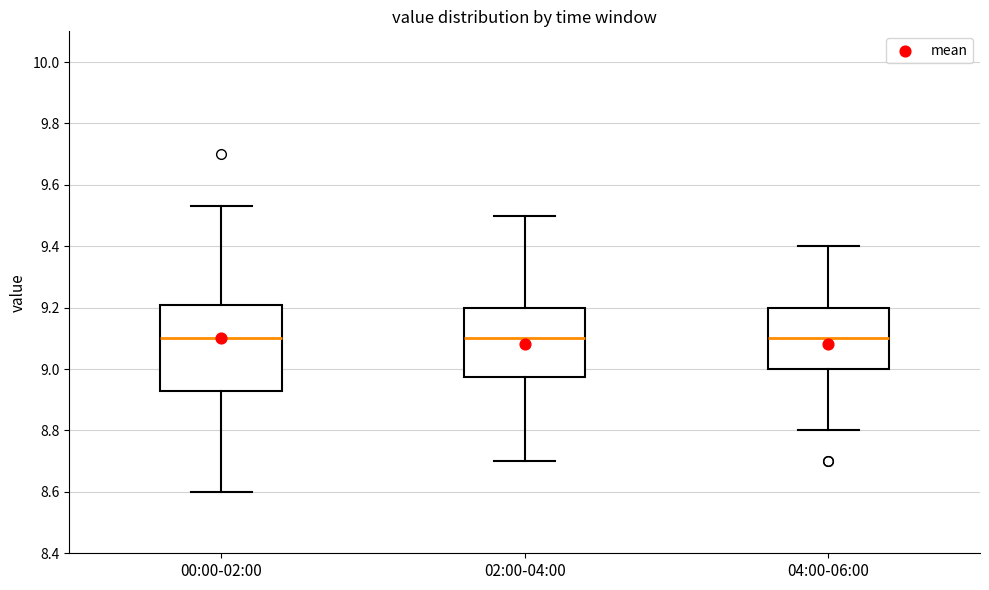

Reading left to right, transcribe this box plot: for each box, give where its median line is, the range the box spans, and where its two whiskers end, as read against the y-axis. The values are not printed on the chart, so give them approximately, as read against the axis.

00:00-02:00: median 9.10, box 8.94 to 9.20, whiskers 8.60 to 9.54
02:00-04:00: median 9.10, box 8.98 to 9.20, whiskers 8.70 to 9.50
04:00-06:00: median 9.10, box 9.00 to 9.20, whiskers 8.80 to 9.40